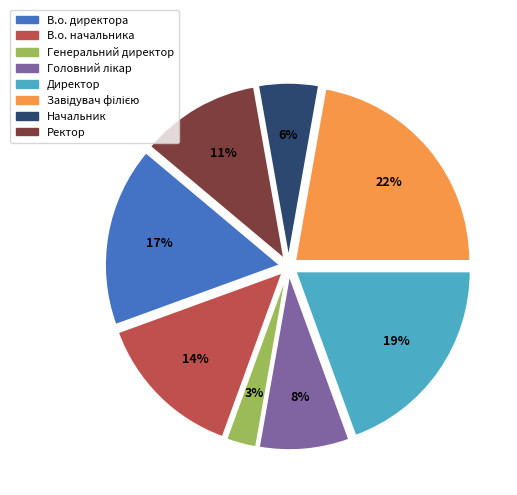

Which slice is the smallest?

Генеральний директор